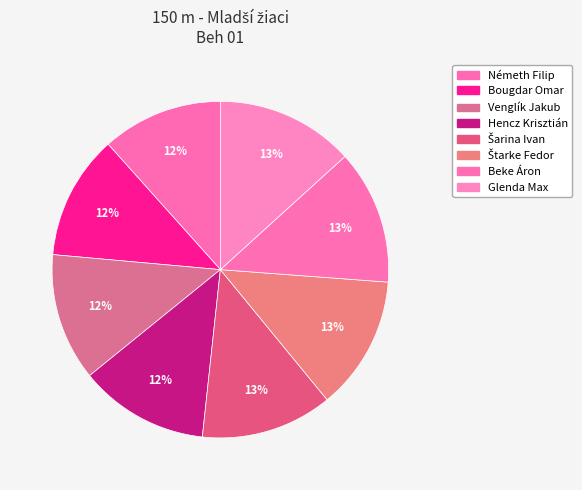

Which has a higher value, Venglík Jakub or Beke Áron?

Beke Áron